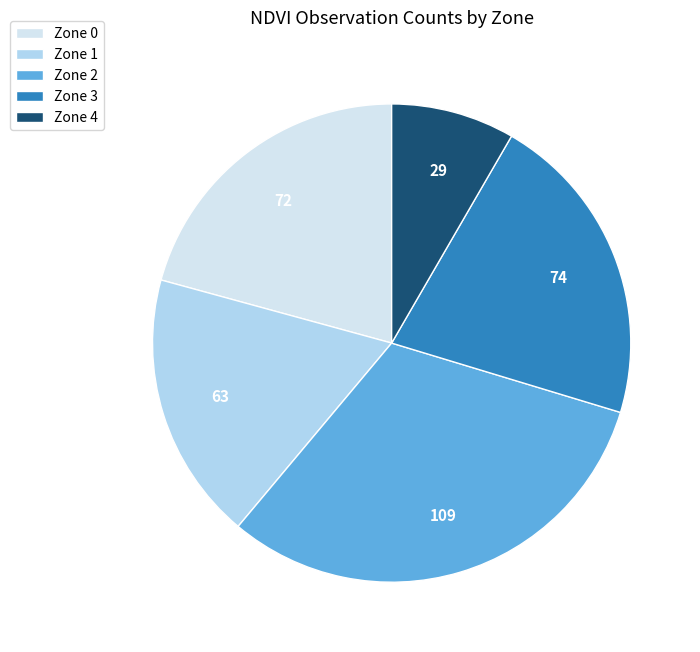

Count the number of slices in the pie.

5